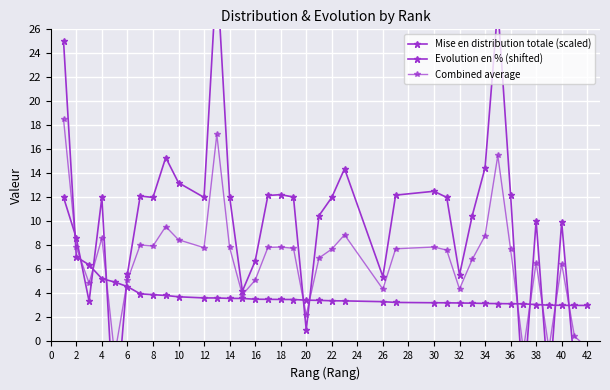

What is the total value across all series at 12?

24.1